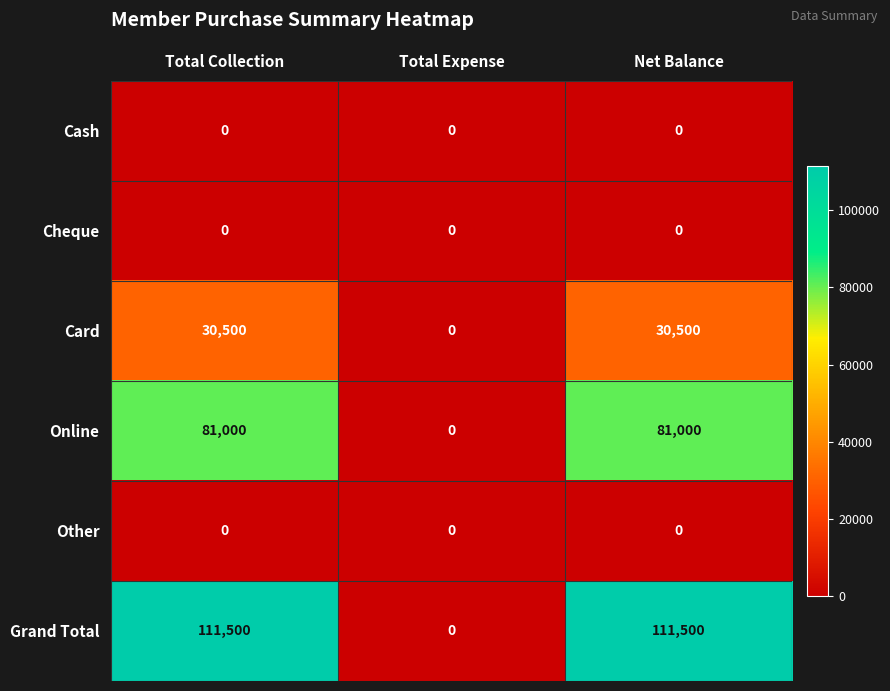

What is the total value across all series at Total Collection?

223000